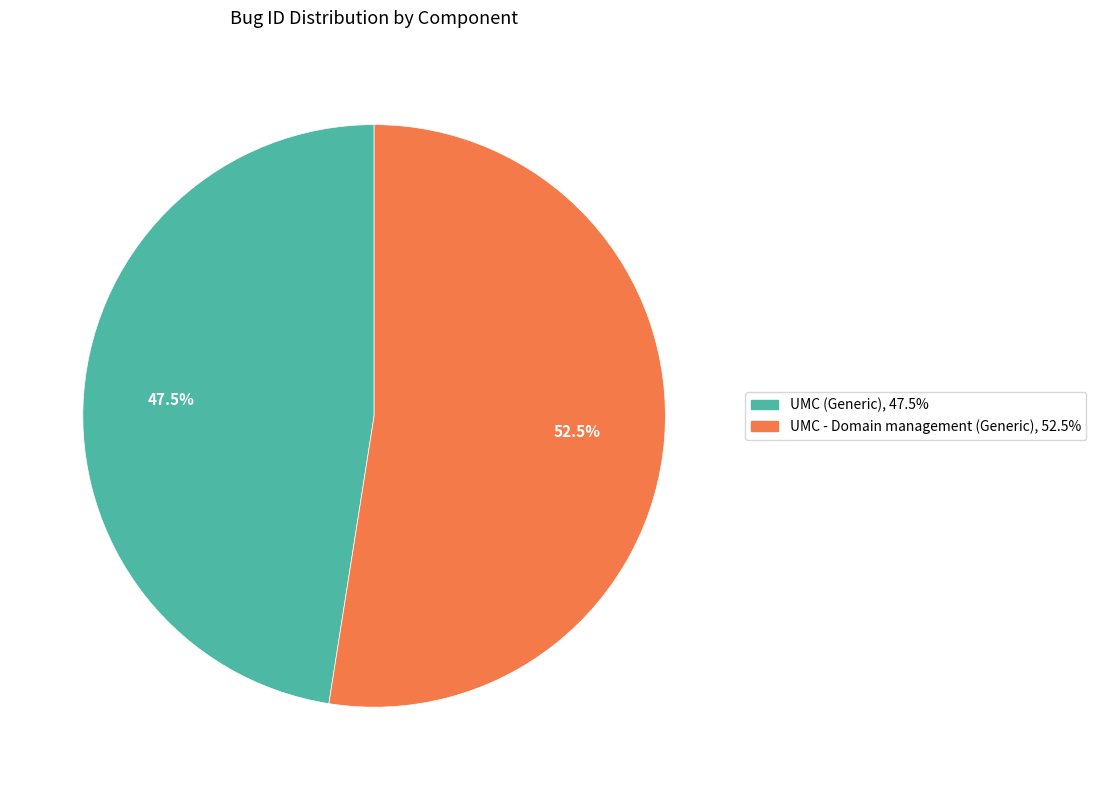

How much of the chart is everything except UMC (Generic)?

52.5%